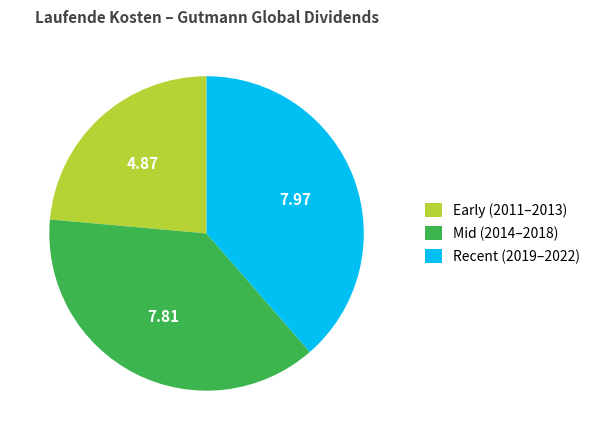

Between Recent (2019–2022) and Early (2011–2013), which is larger?

Recent (2019–2022)